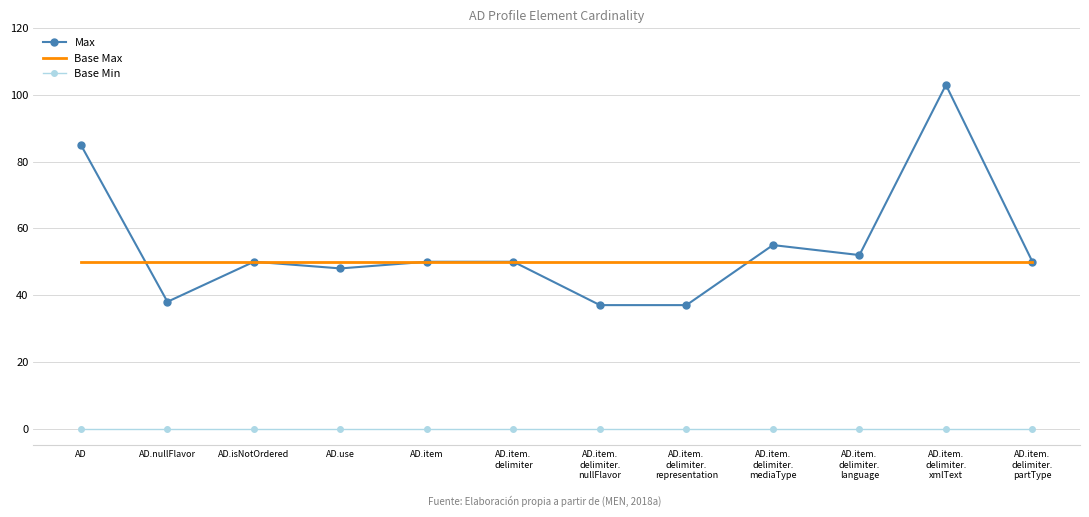

What are all the series names shown in the legend?

Max, Base Max, Base Min